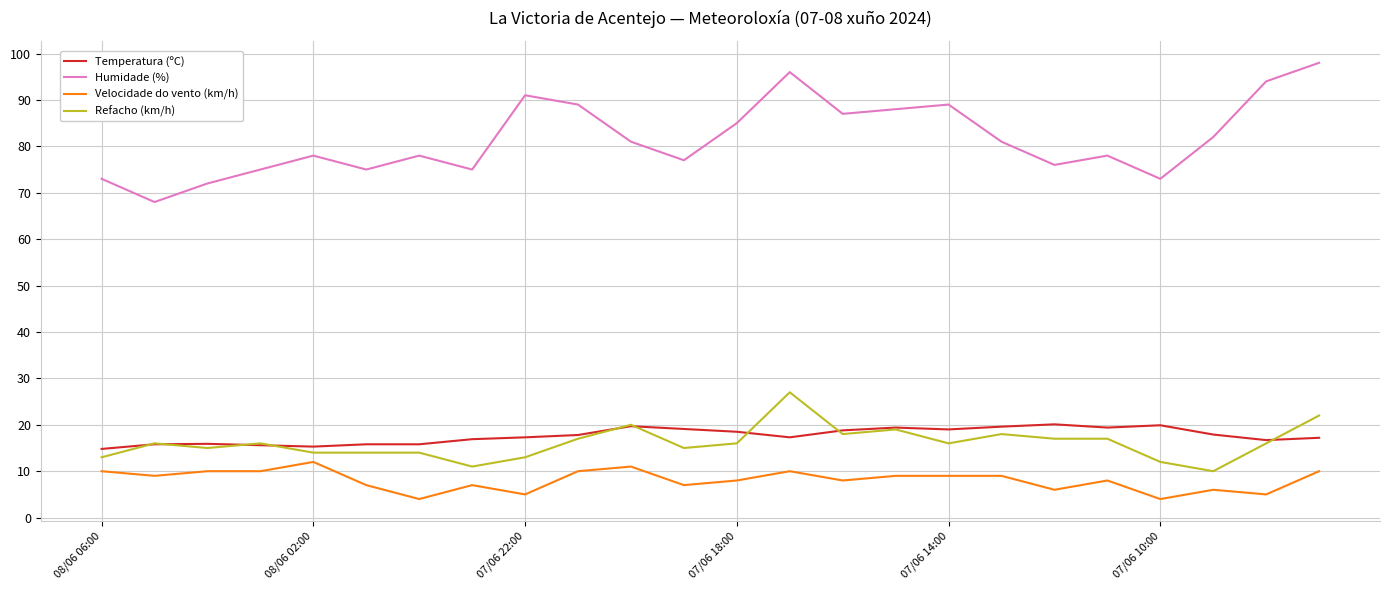

After their last crossing, which series has the higher values: Refacho (km/h) or Temperatura (ºC)?

Refacho (km/h)